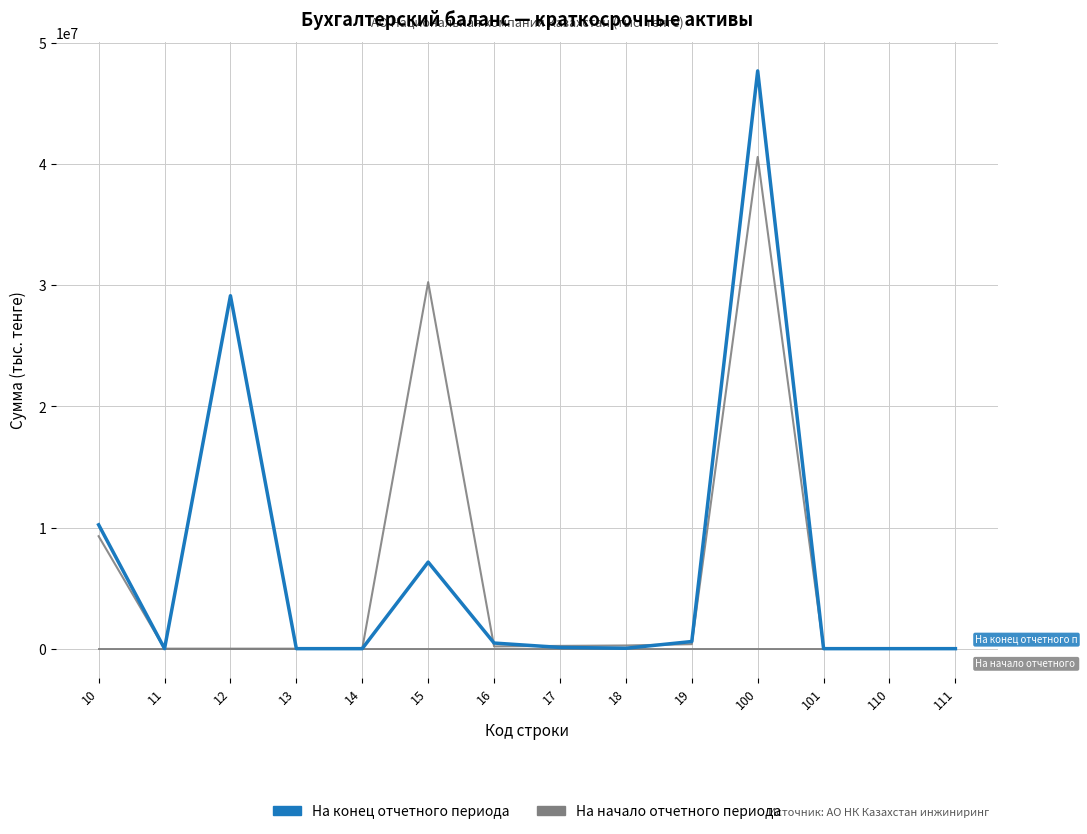

Is this an area chart (filled region under the line)?

No